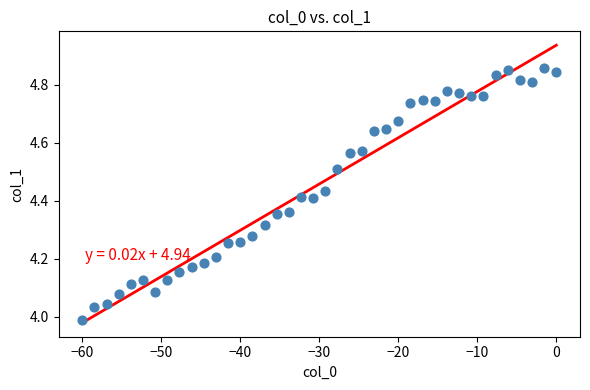

What is the range of Y values (max minus min)?

0.9